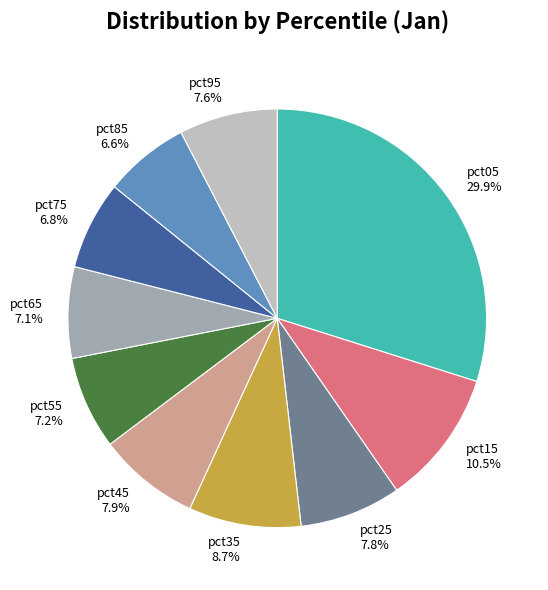

Is it true that pct75 is 7% of the pie?

True